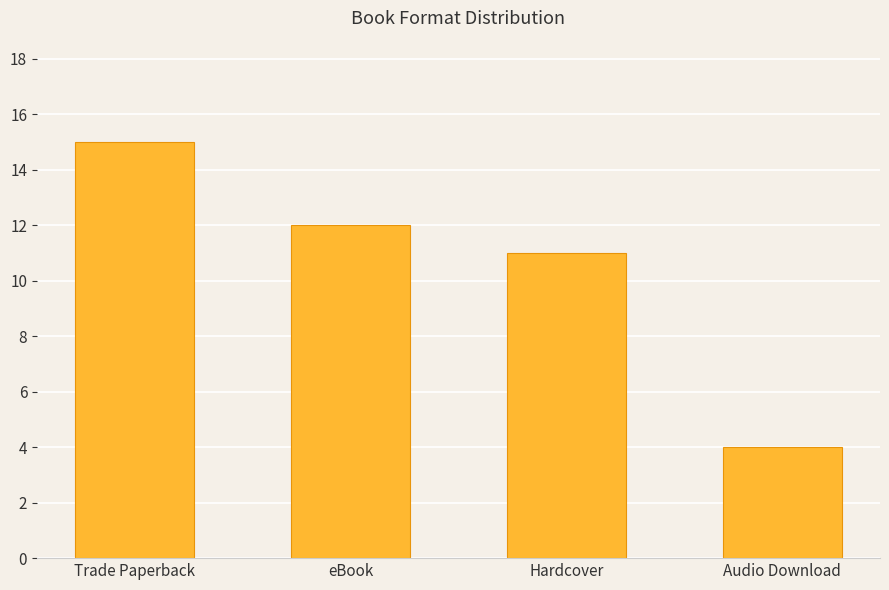

Which category has the highest value across all series?

Trade Paperback